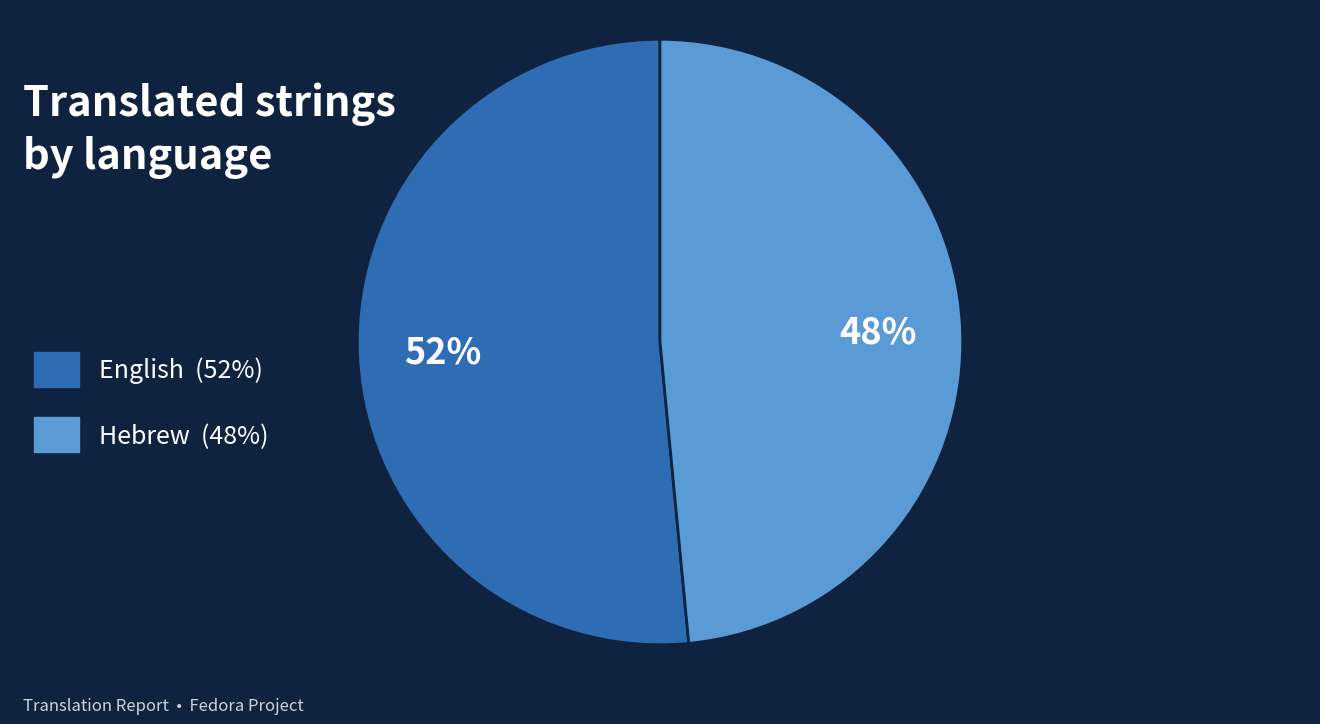

Approximately how many times larger is the value at English compared to Hebrew?

1.1